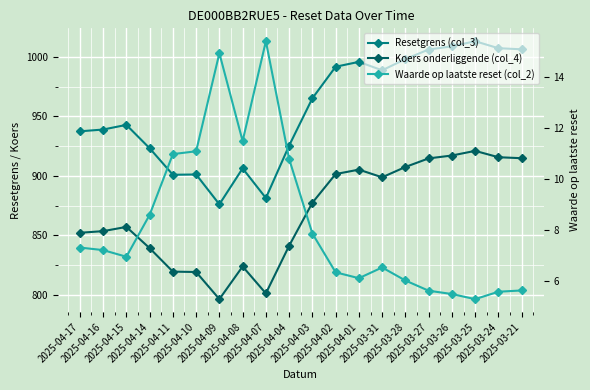

At 2025-03-25, list the series in order from largest to smallest.

Resetgrens (col_3), Koers onderliggende (col_4), Waarde op laatste reset (col_2)